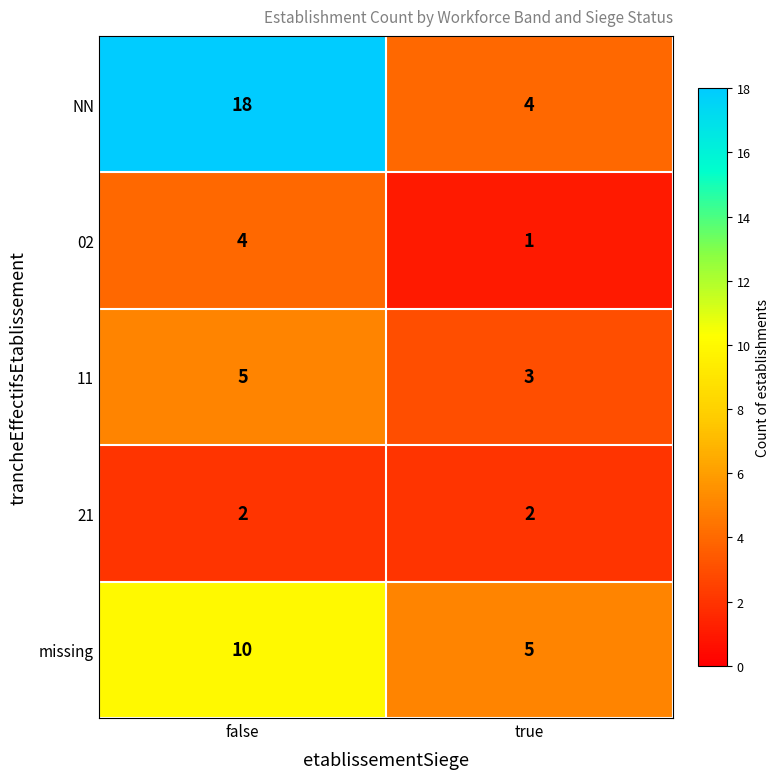

Reading left to right, what are all the values shown in this chart?

NN: false=18	true=4
02: false=4	true=1
11: false=5	true=3
21: false=2	true=2
missing: false=10	true=5